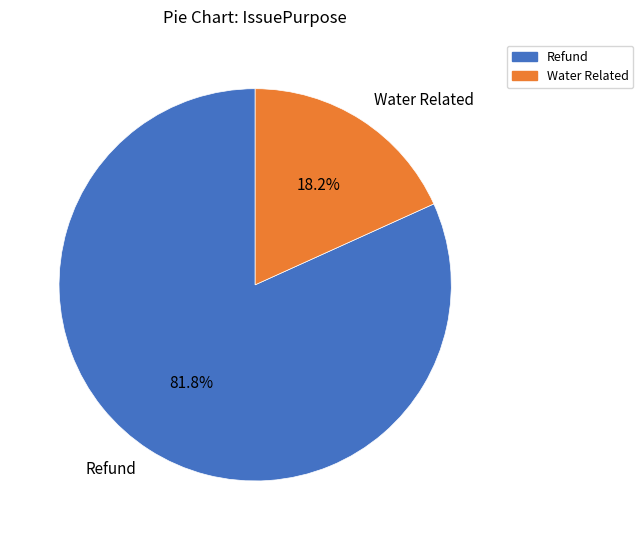

How many slices are in this pie chart?

2